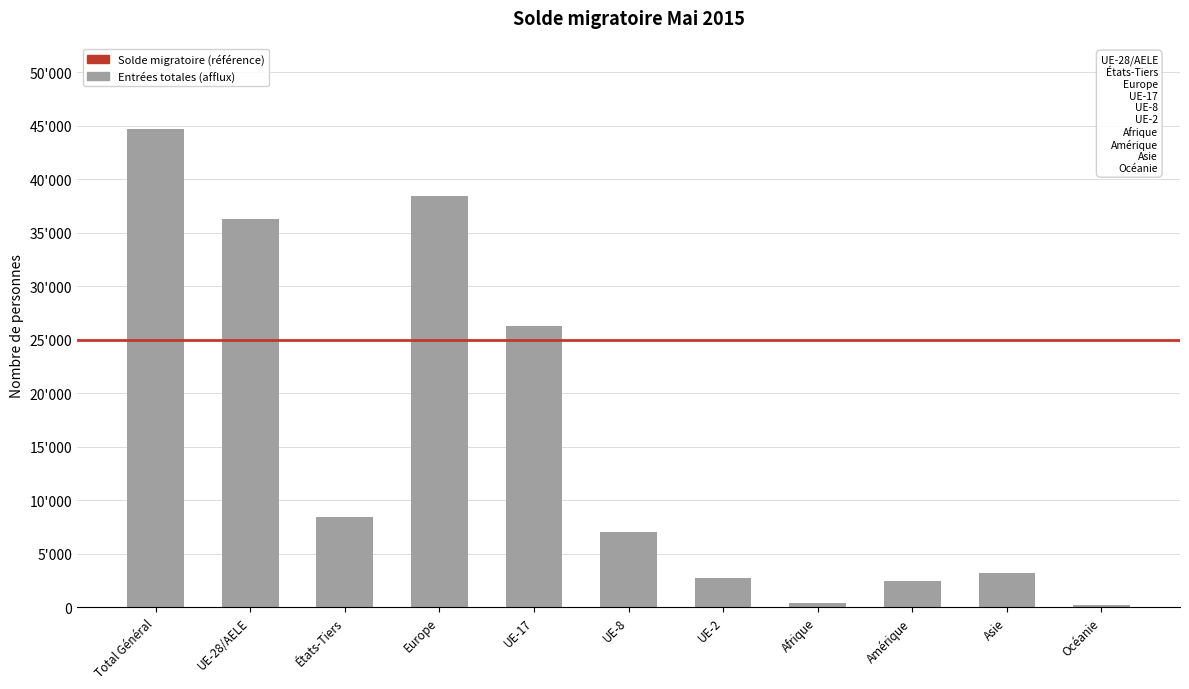

Reading left to right, extract all data points from this chart.

44661	36247	8414	38423	26323	7016	2736	424	2462	3173	178